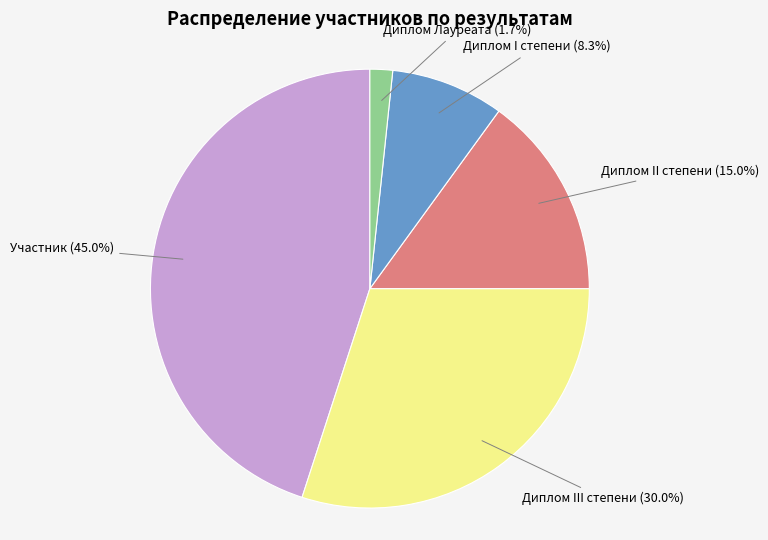

True or false: Диплом I степени accounts for 15% of the total.

False